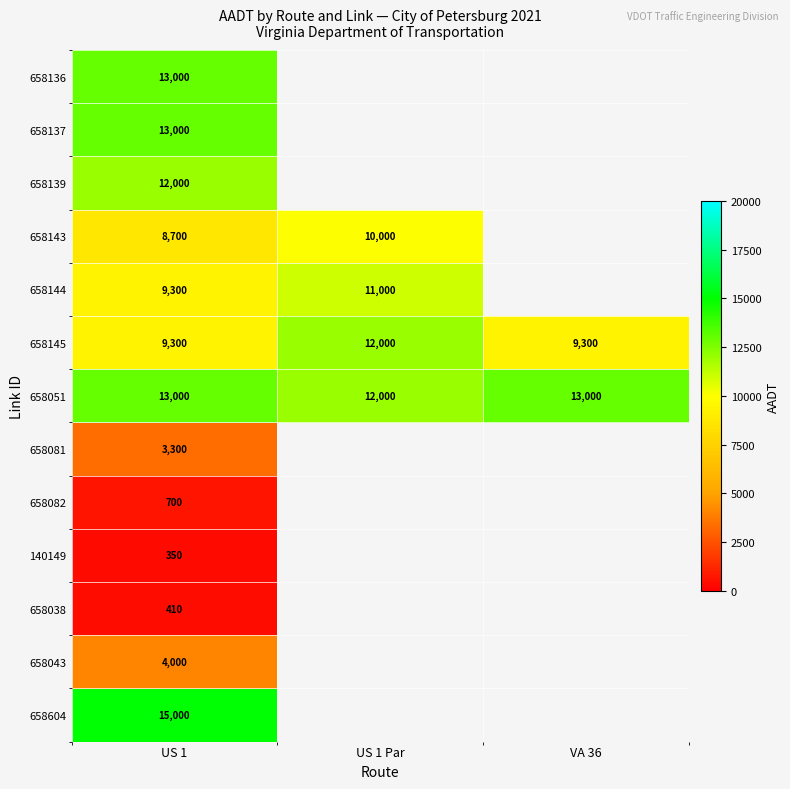

Is the value of 658604 at US 1 greater than the value of 658143 at US 1?

Yes